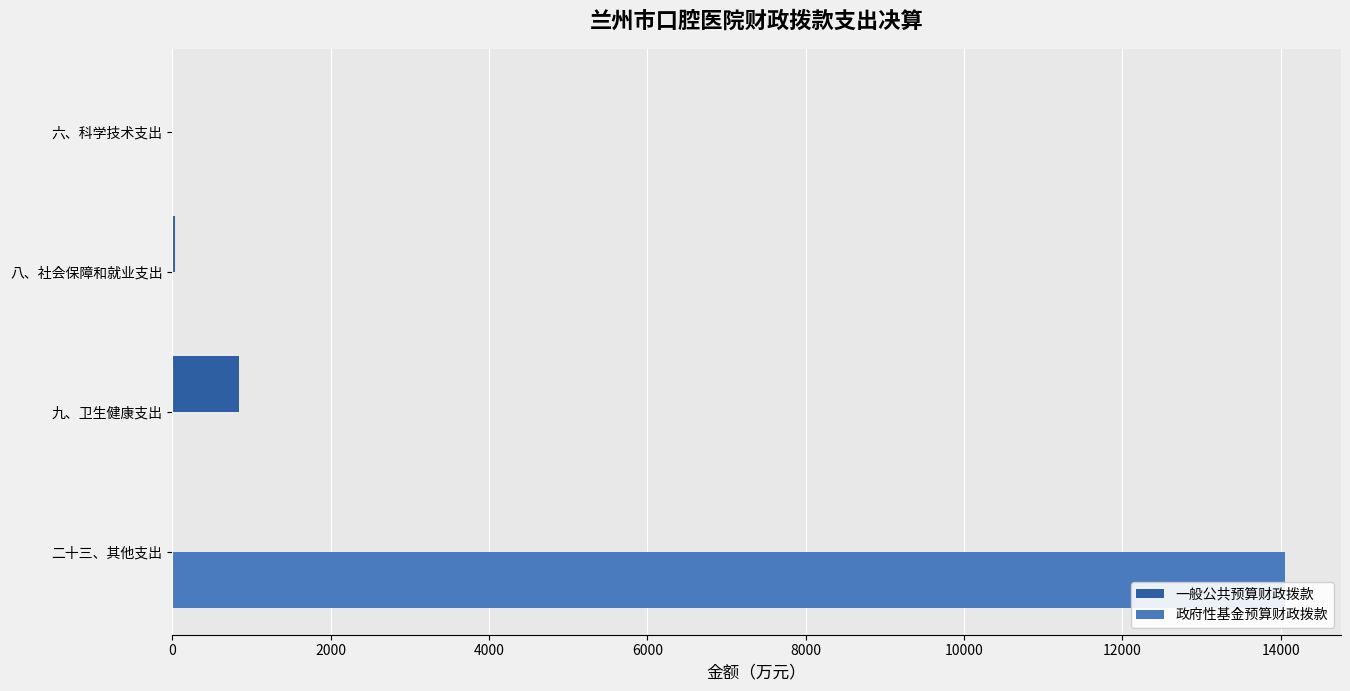

The value of 政府性基金预算财政拨款 at 八、社会保障和就业支出 is -4732.1. True or false?

False